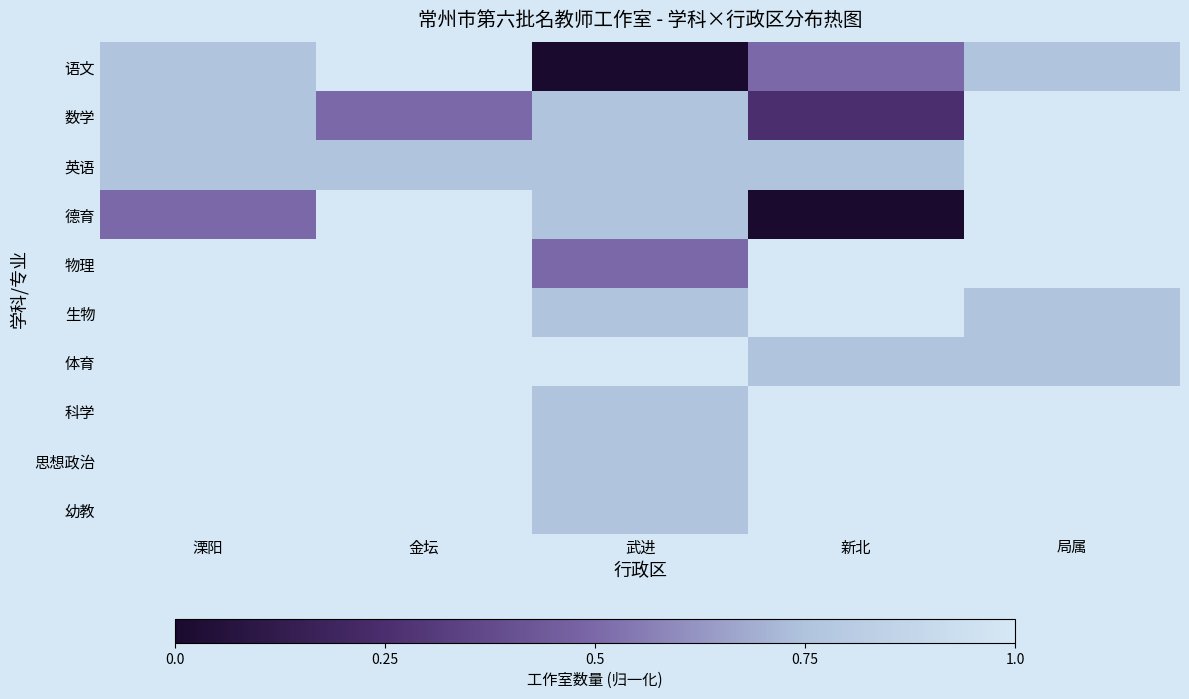

Count the number of data series in this chart.

10